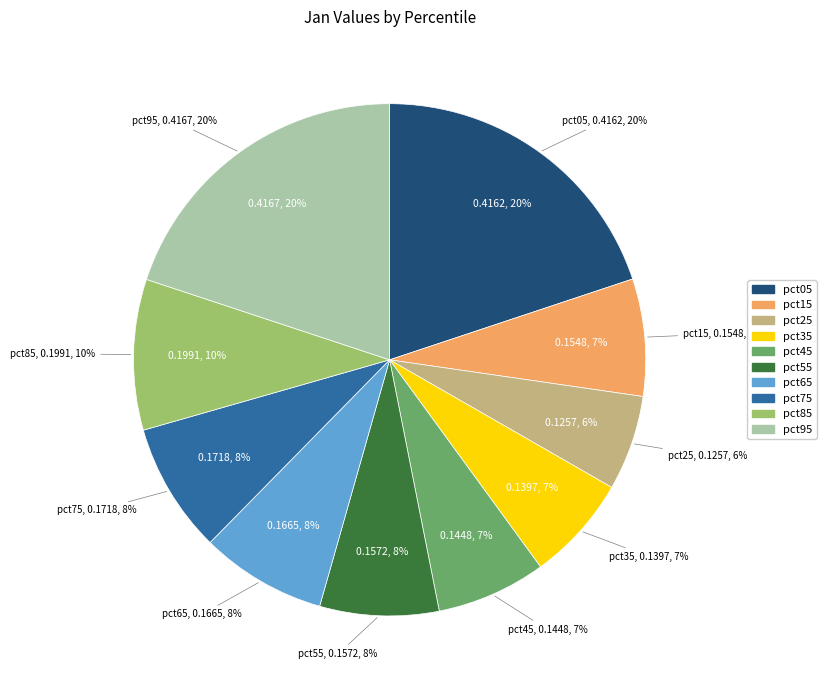

How many slices are in this pie chart?

10